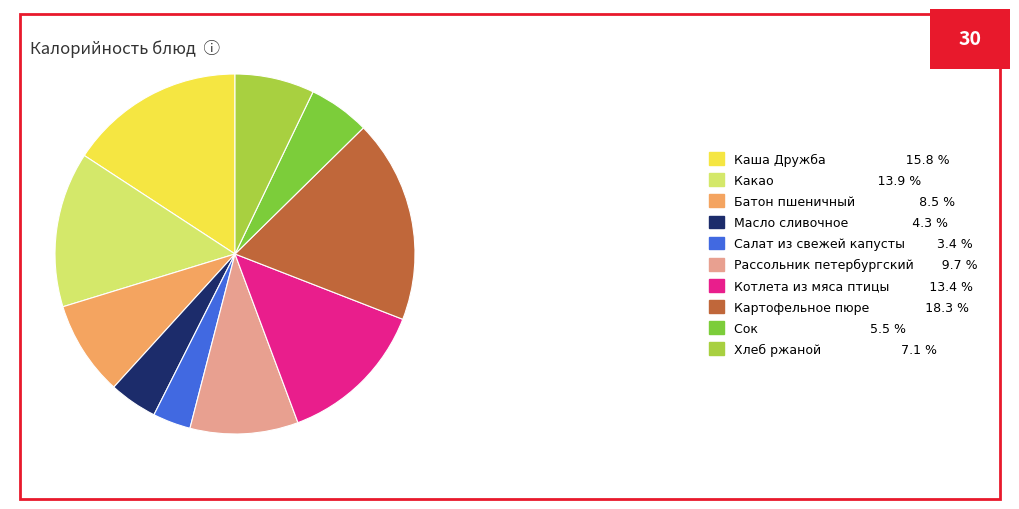

Is there any slice that represents more than half of the pie?

No